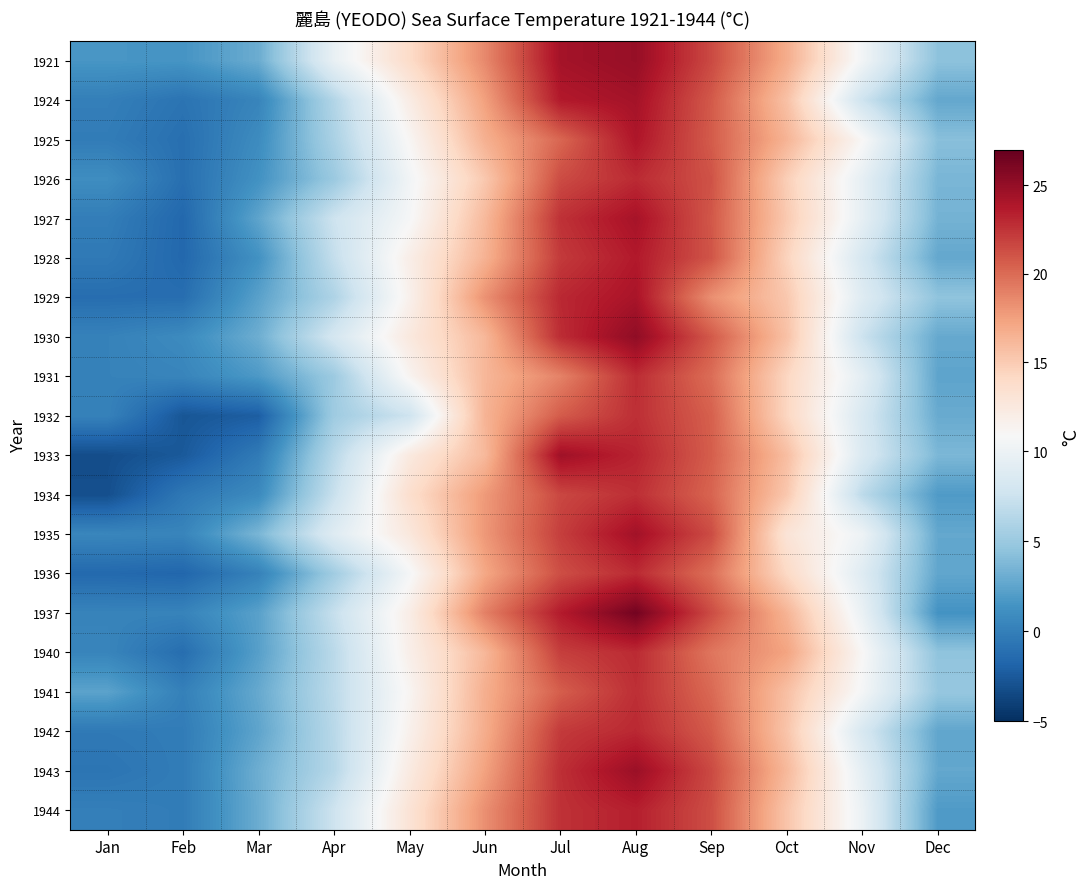

What is the maximum value shown in the chart?

26.4